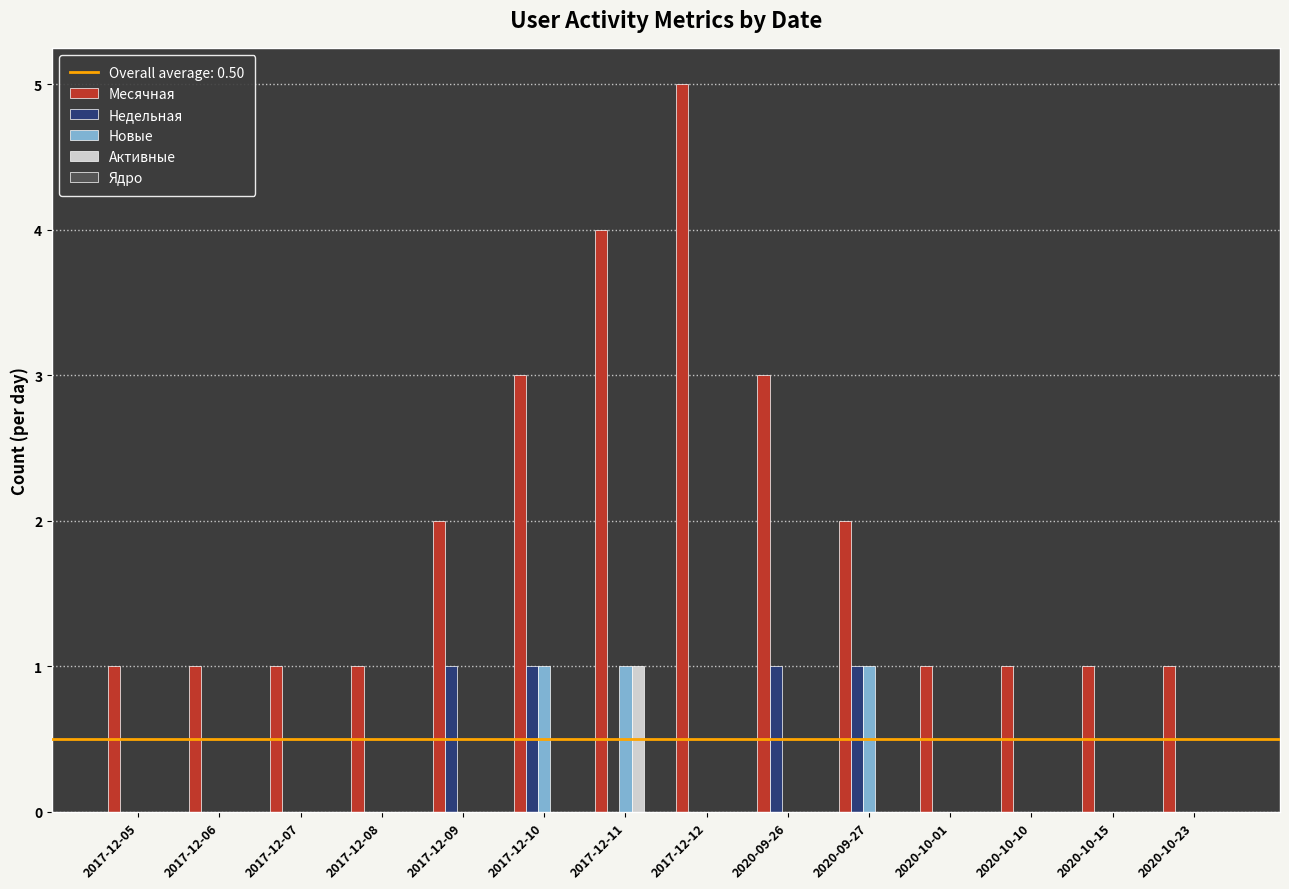

Which series changed the most between 2020-09-26 and 2020-10-10?

Месячная